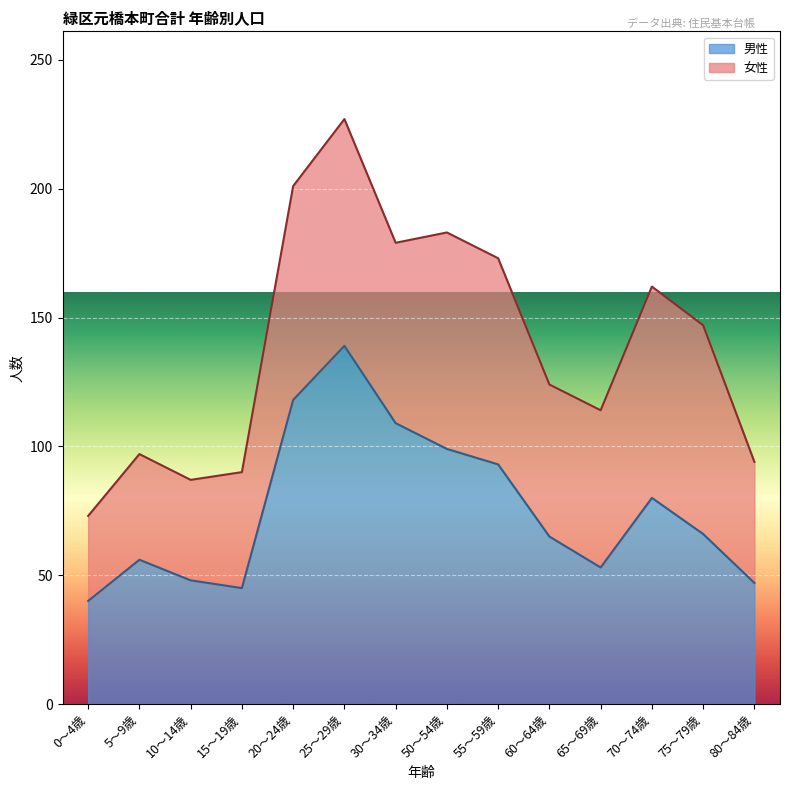

Count the number of categories in the chart.

14